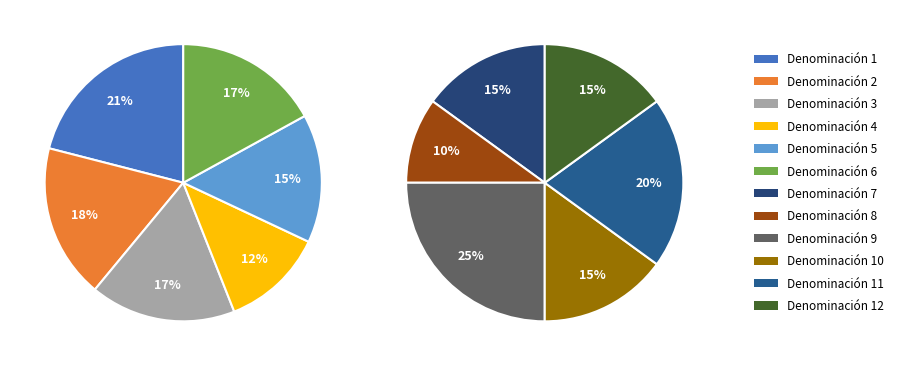

Does Denominación 11 represent more than half of the total?

No